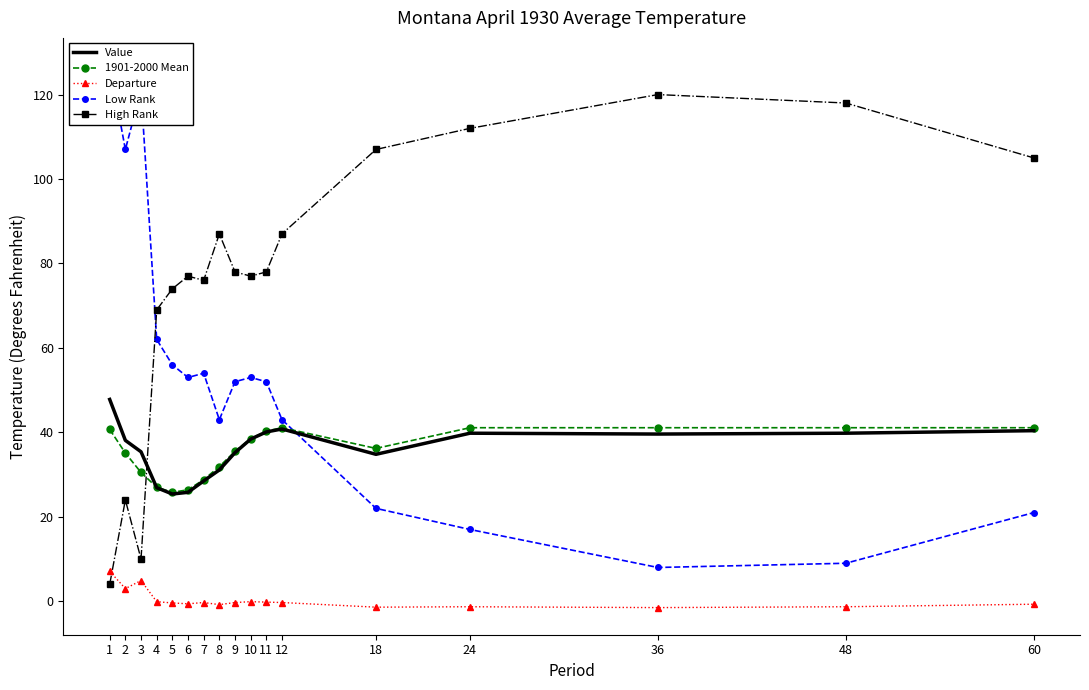

True or false: 1901-2000 Mean and Departure cross at least once.

False